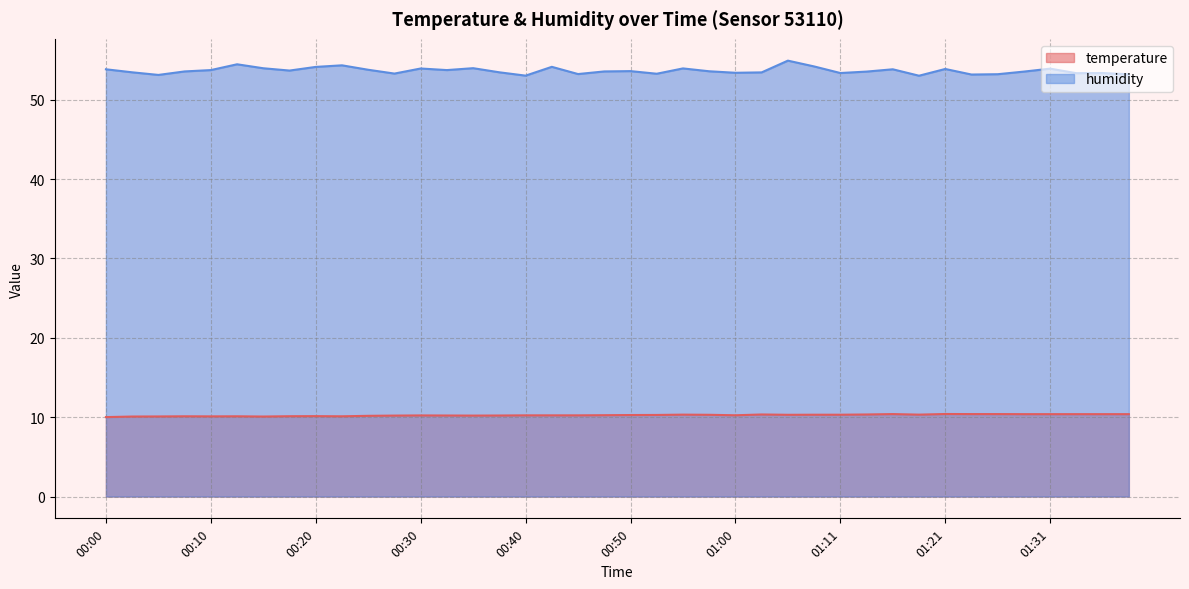

What is the value of the humidity point at the 23rd from the left?

53.9